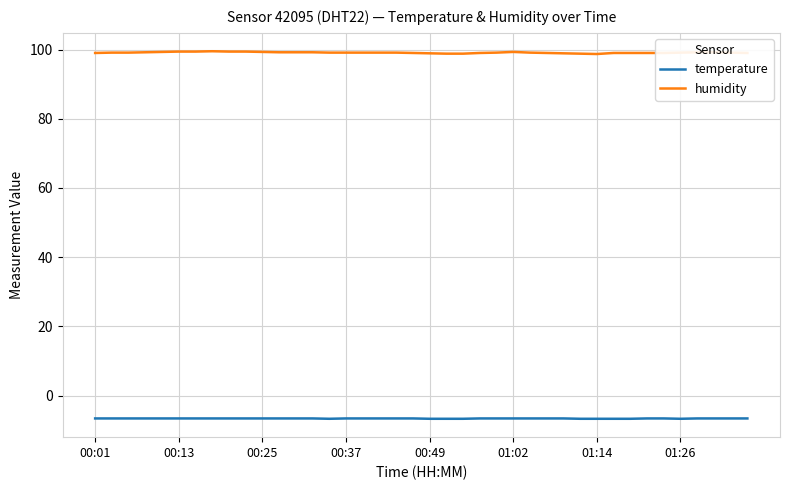

Which series has the widest spread of values?

humidity